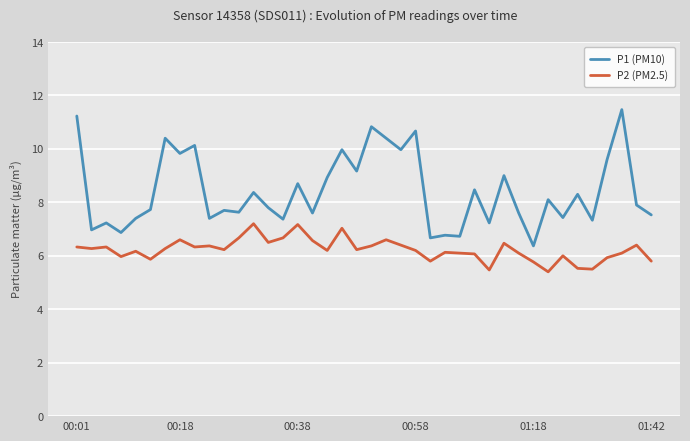

True or false: P2 (PM2.5) and P1 (PM10) cross at least once.

False